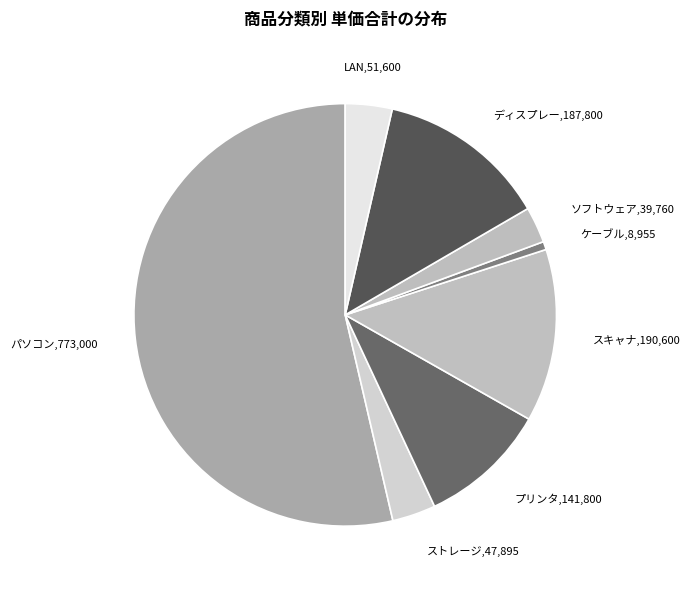

How many slices are in this pie chart?

8